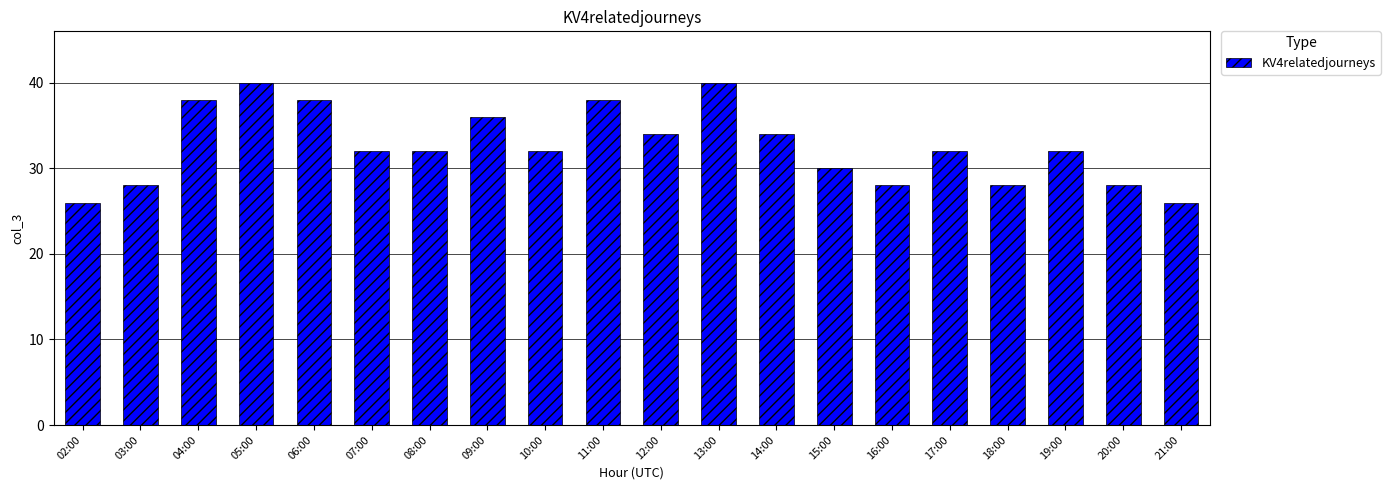

Approximately how many times larger is the value at 16:00 compared to 19:00?

0.9